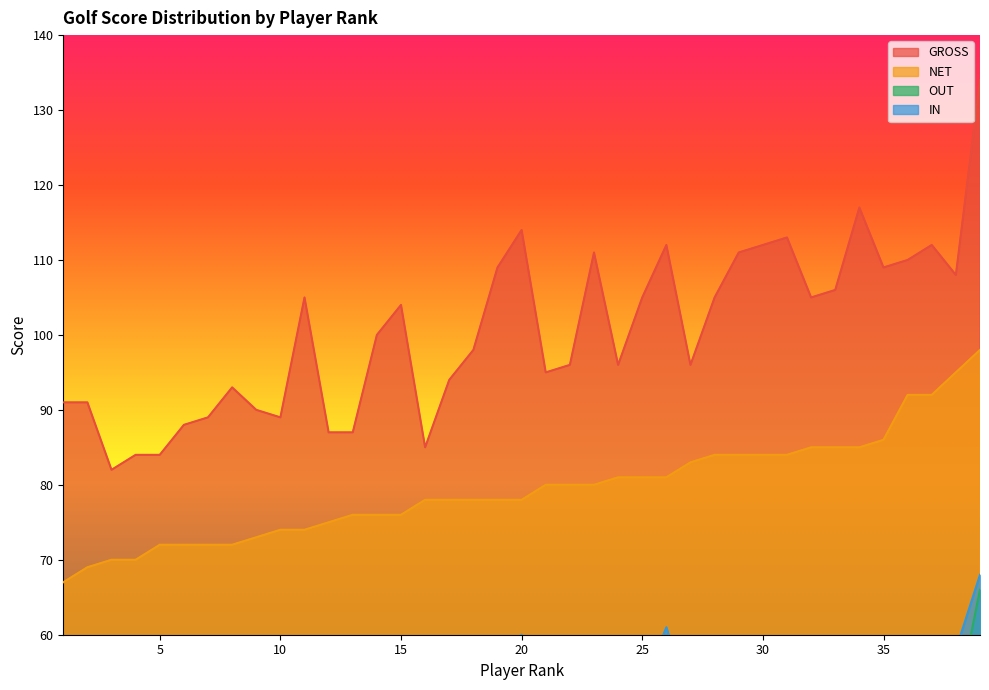

At which label is NET closest to 82?

24